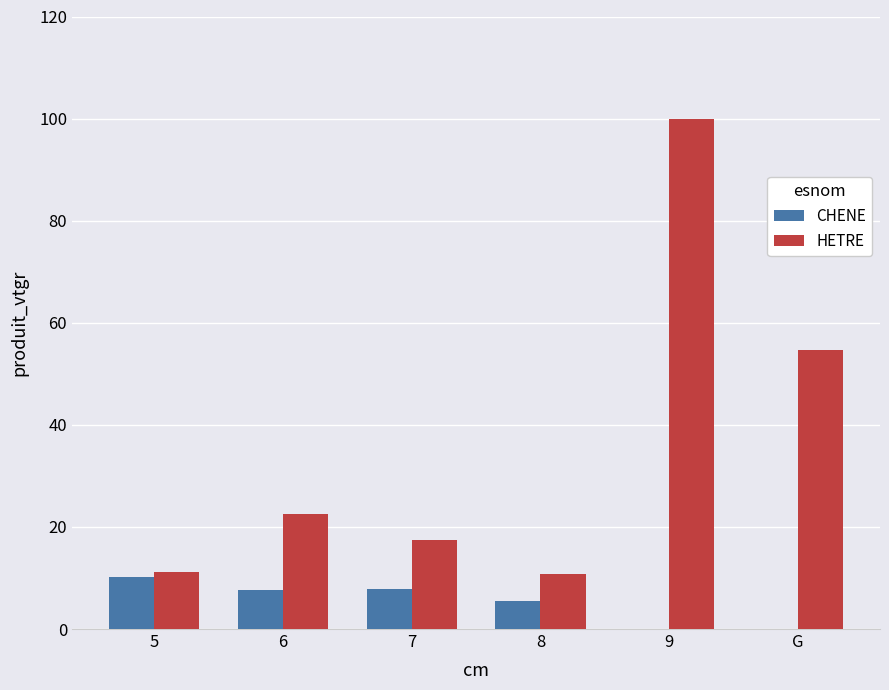

What is the maximum value for CHENE?

10.1